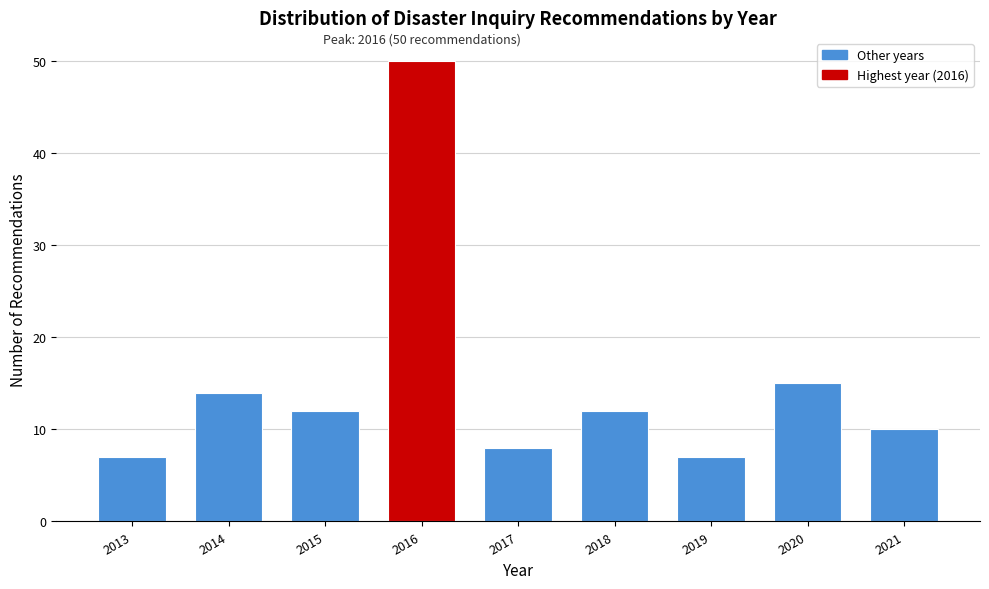

Reading left to right, list all the values displayed in this chart.

2013=7	2014=14	2015=12	2016=50	2017=8	2018=12	2019=7	2020=15	2021=10